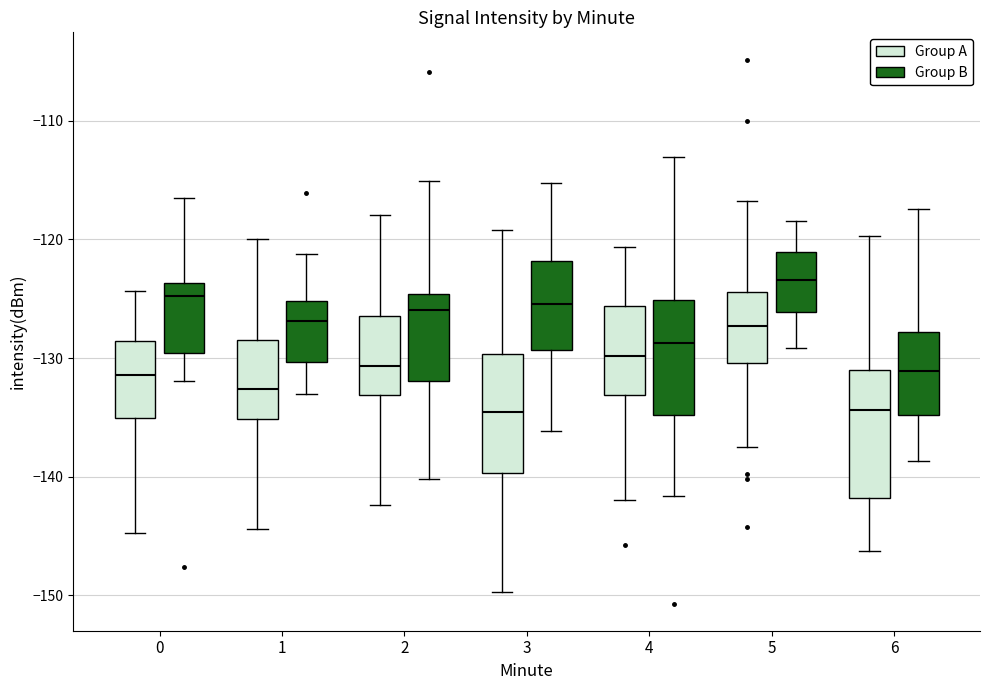

Where does the median line of the box for 3 (Group A) sit on the y-axis? The values are not printed on the chart, so give them approximately, as read against the axis.

-135